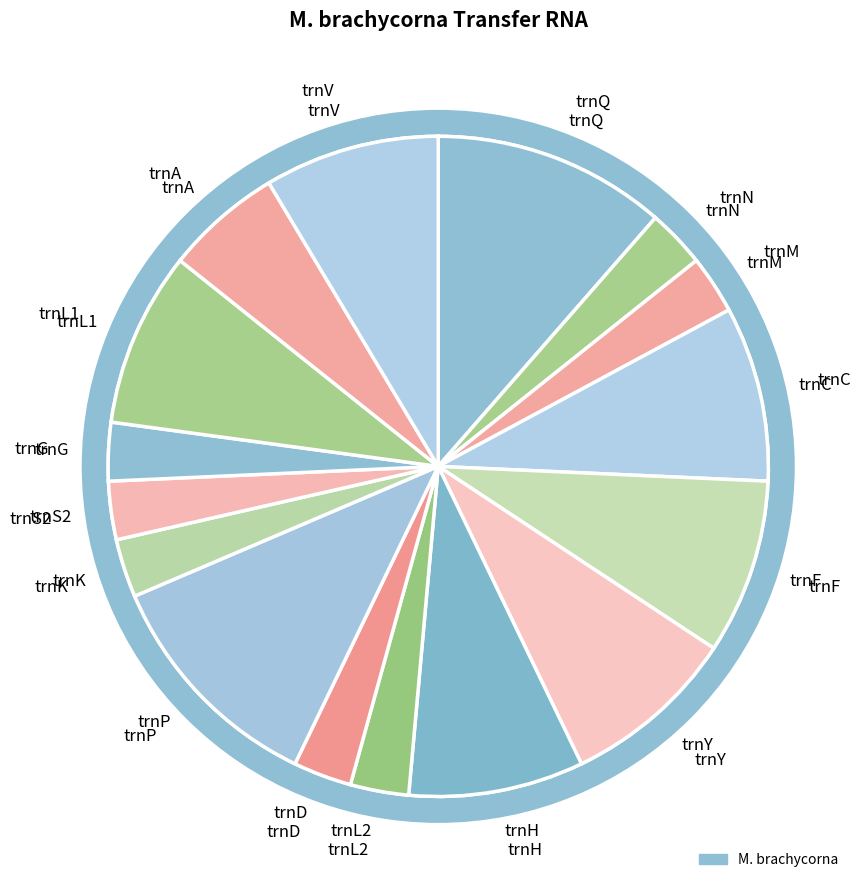

True or false: trnP accounts for 11% of the total.

True